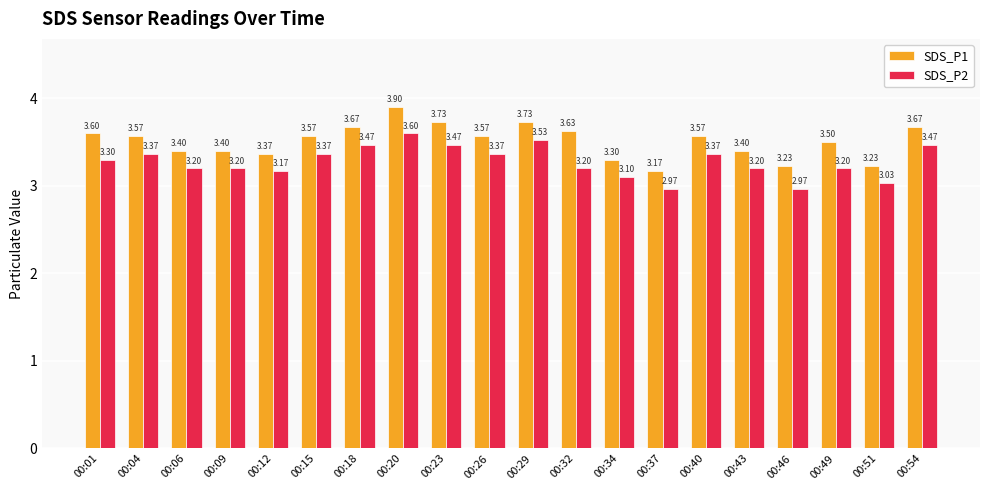

Rank the series by their maximum value, from lowest to highest.

SDS_P2, SDS_P1